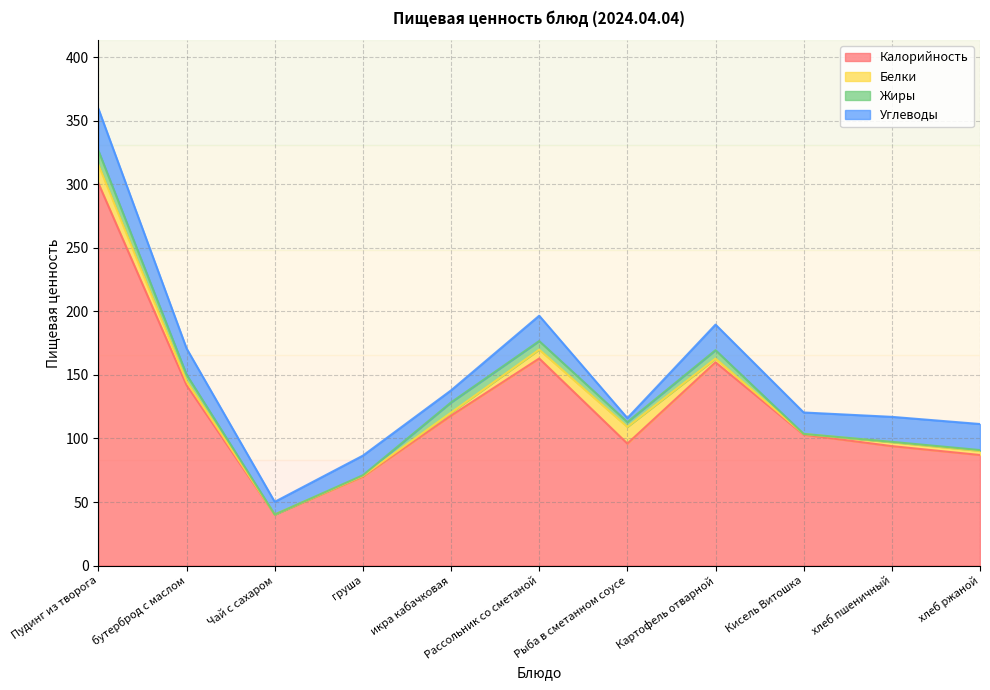

What is the label of the 5th point from the left?

икра кабачковая